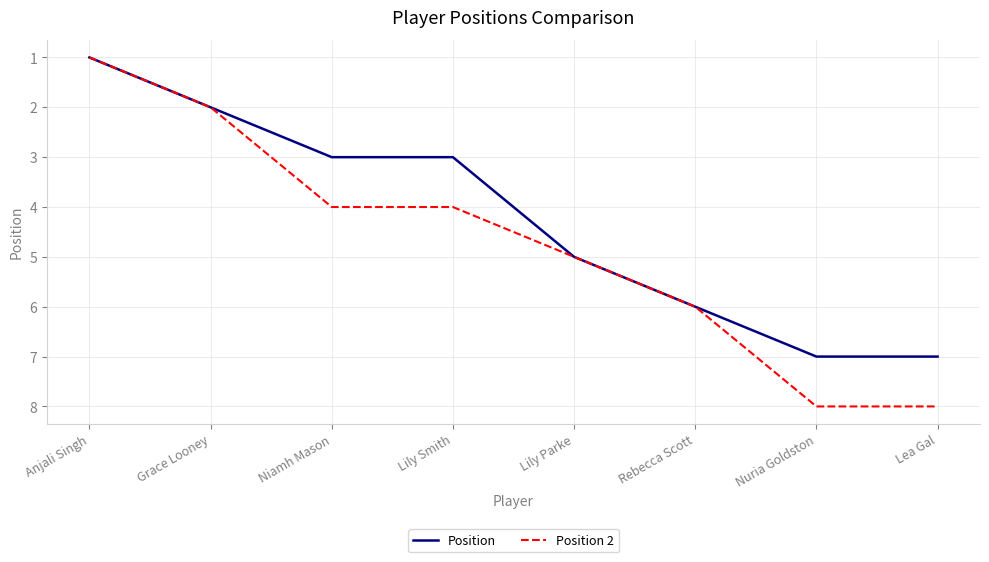

List the series in order of their peak value, lowest first.

Position, Position 2